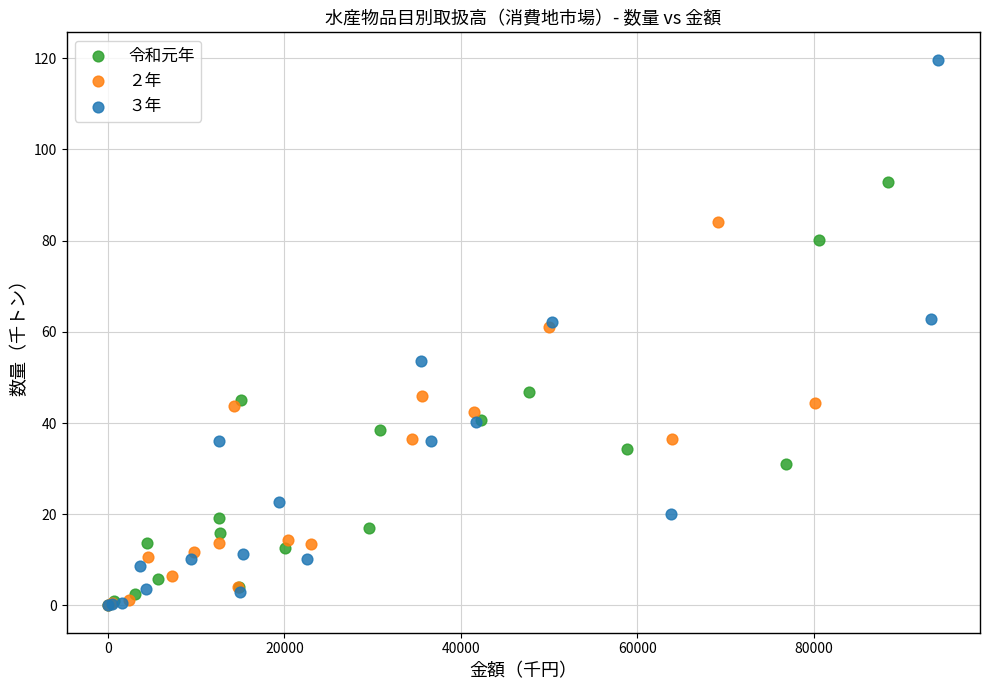

Which series reaches the maximum Y coordinate?

３年